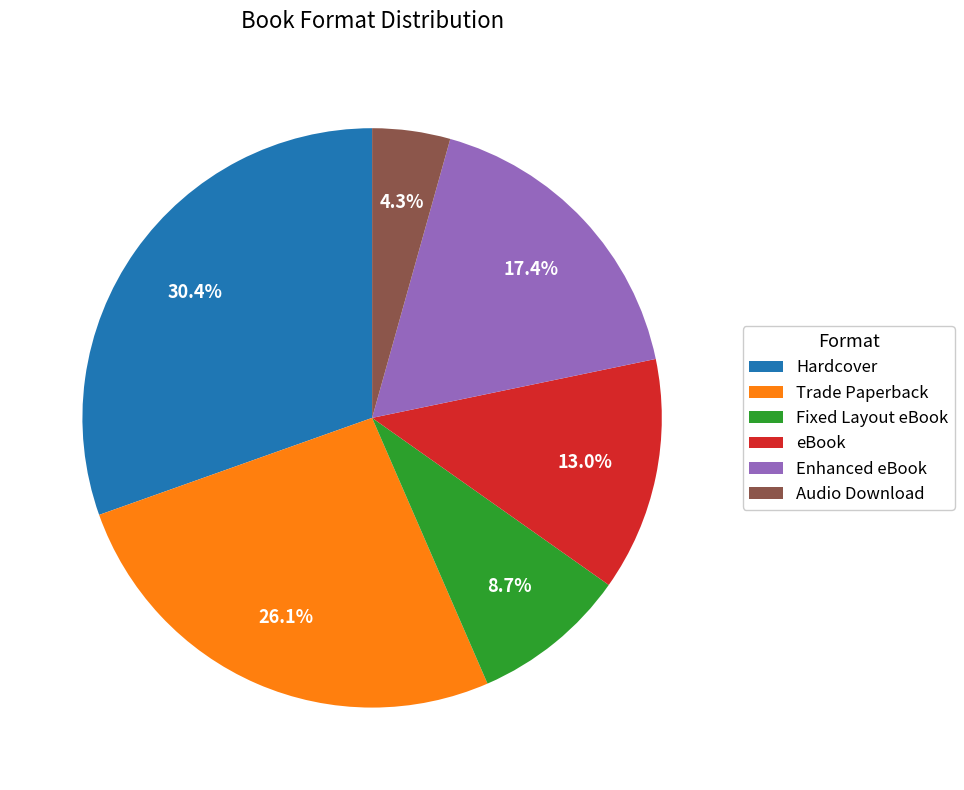

Is there any slice that represents more than half of the pie?

No